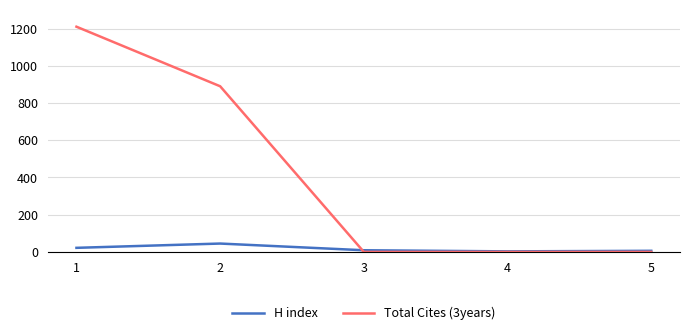

What is the sum of all Total Cites (3years) values?

2100